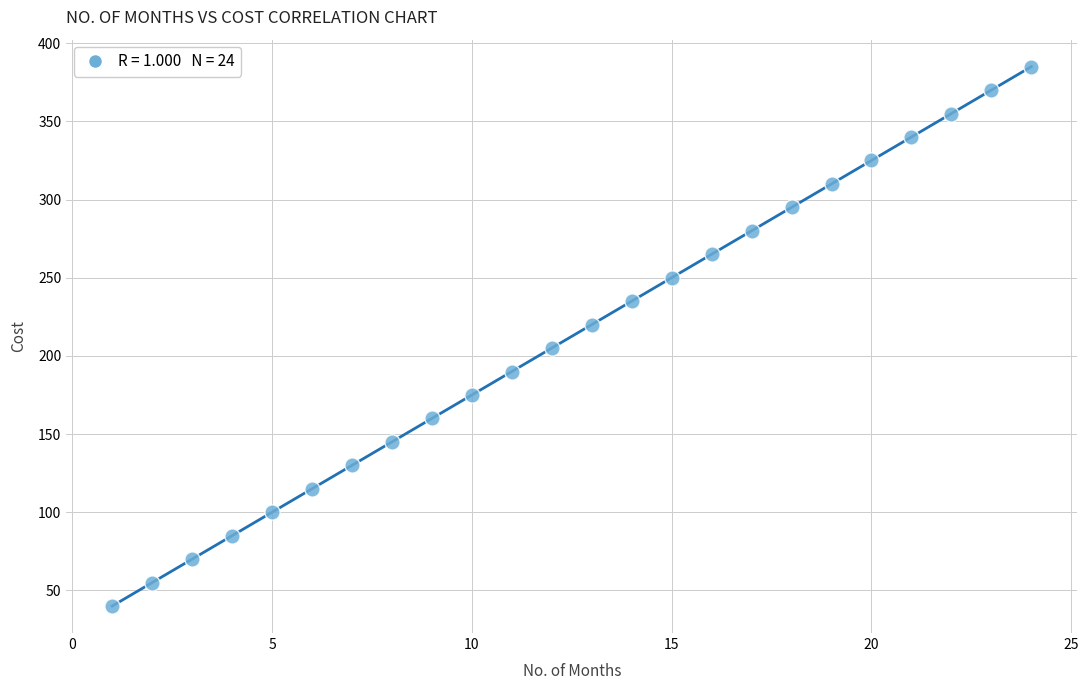

What is the range of X values (max minus min)?

23